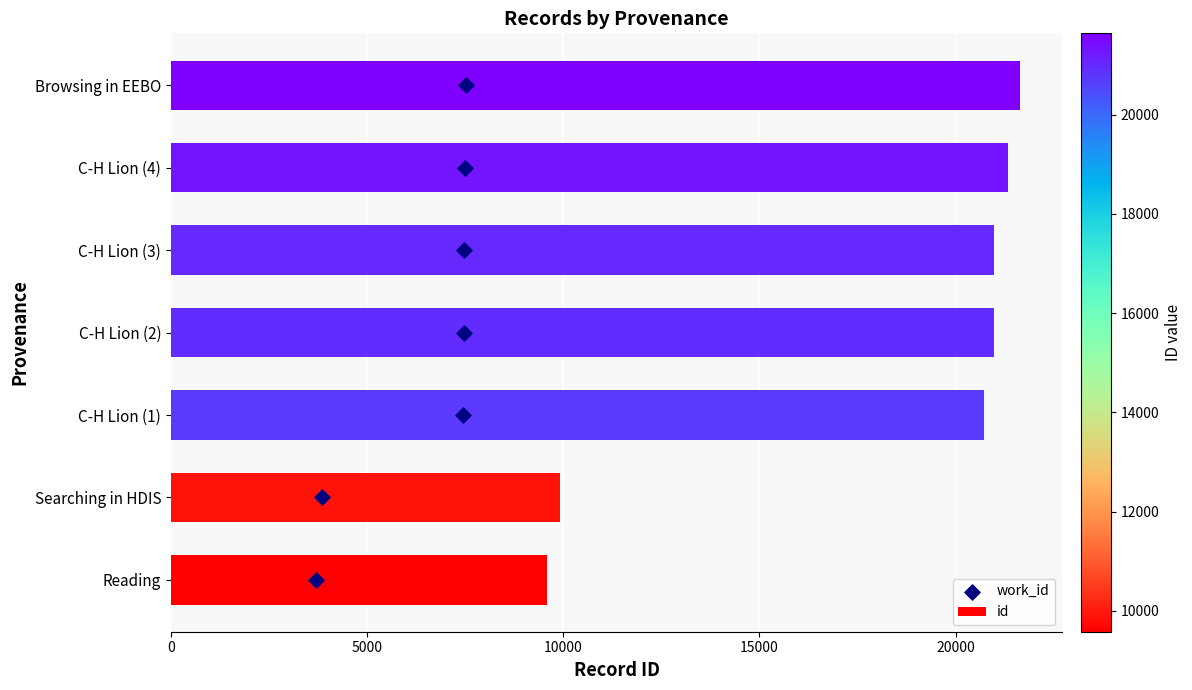

What is the maximum value for id?

21640